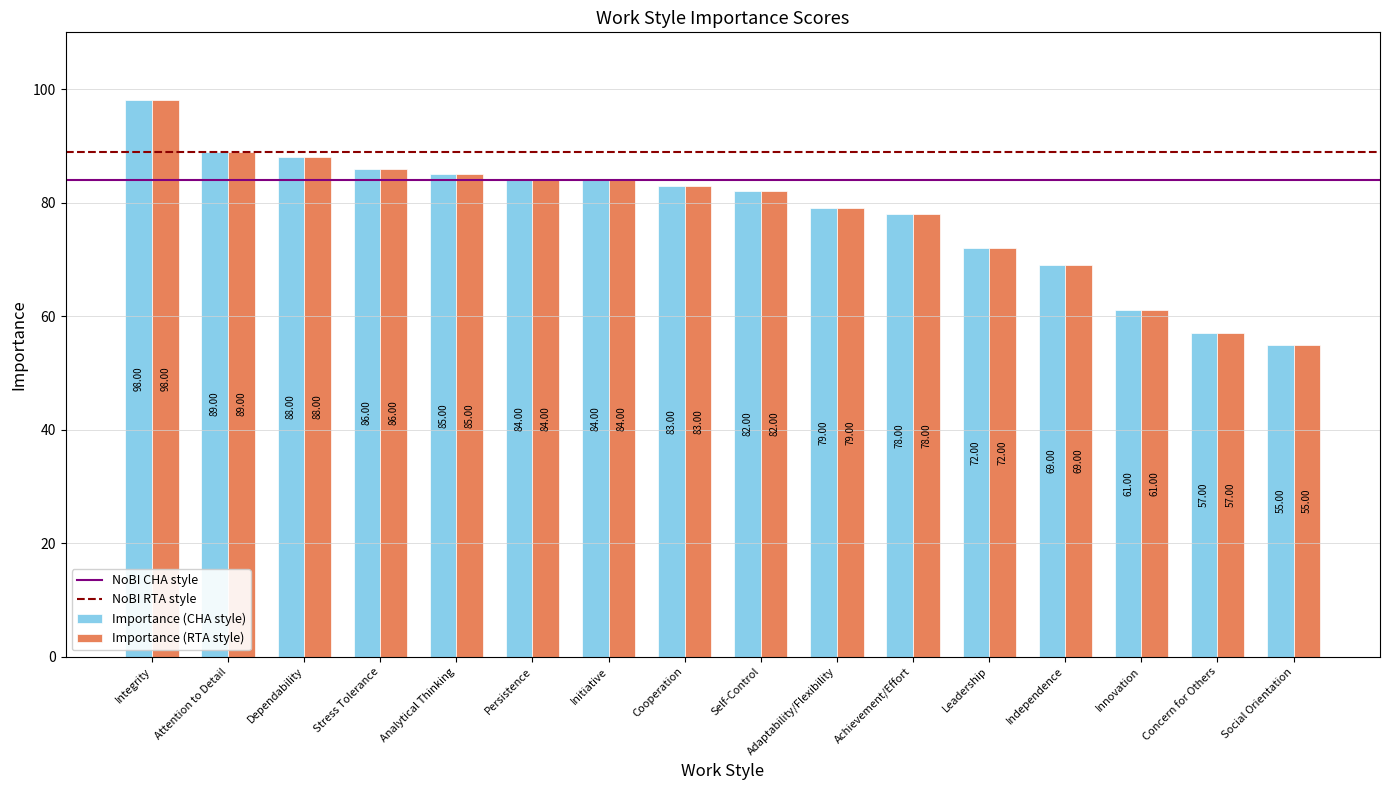

Where is Importance (CHA style) nearest to the value 76?

Achievement/Effort